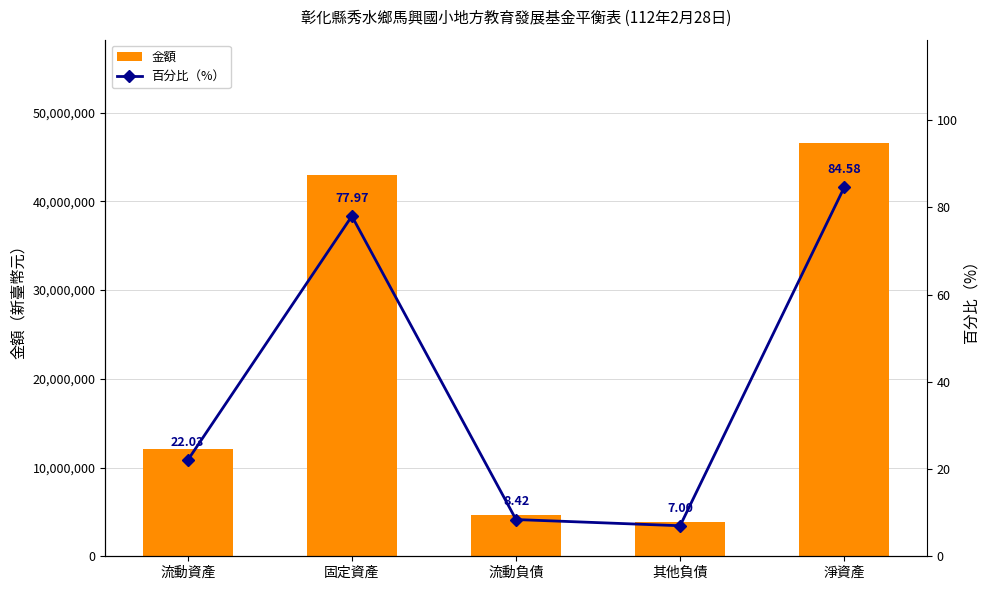

Is it true that 金額 equals 27042540 at 淨資產?

False